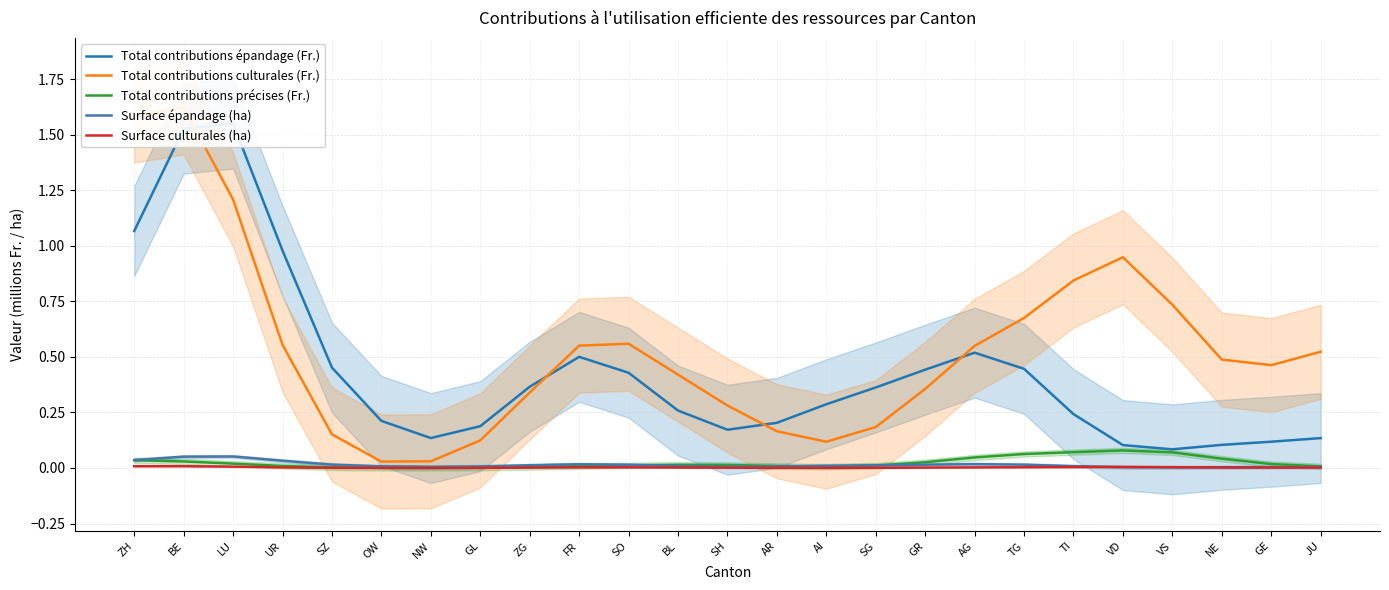

True or false: Total contributions précises (Fr.) has a value of 0.0 at SH.

False